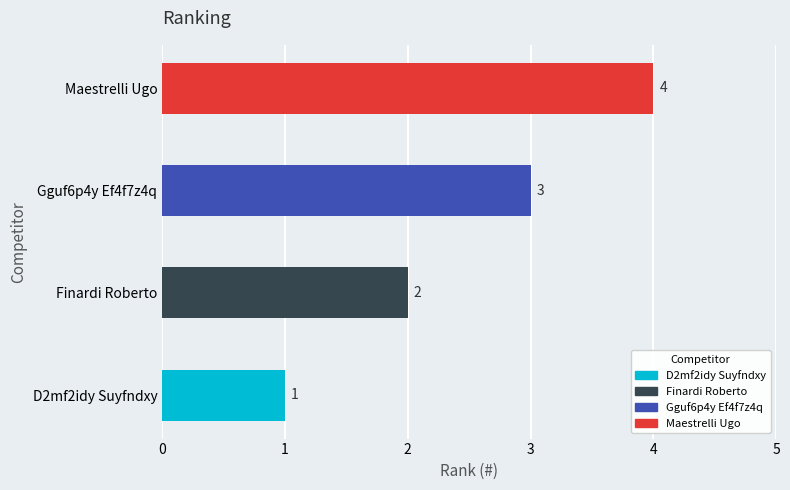

What is the ratio of the value at D2mf2idy Suyfndxy to the value at Gguf6p4y Ef4f7z4q?

0.3